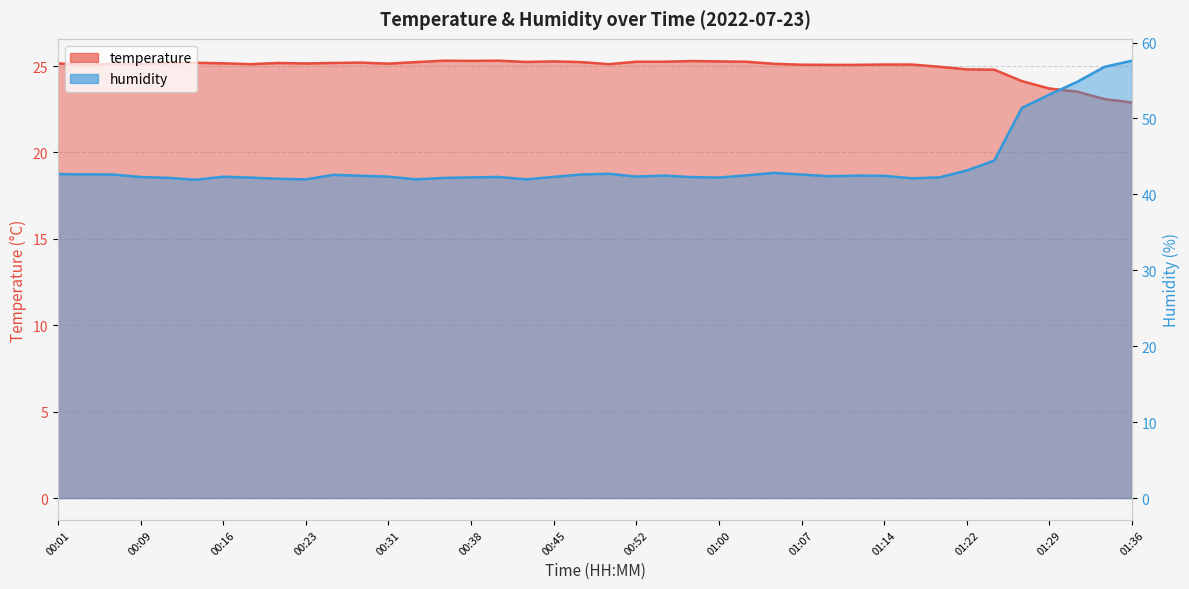

The value of humidity at 01:34 is 56.8. True or false?

True